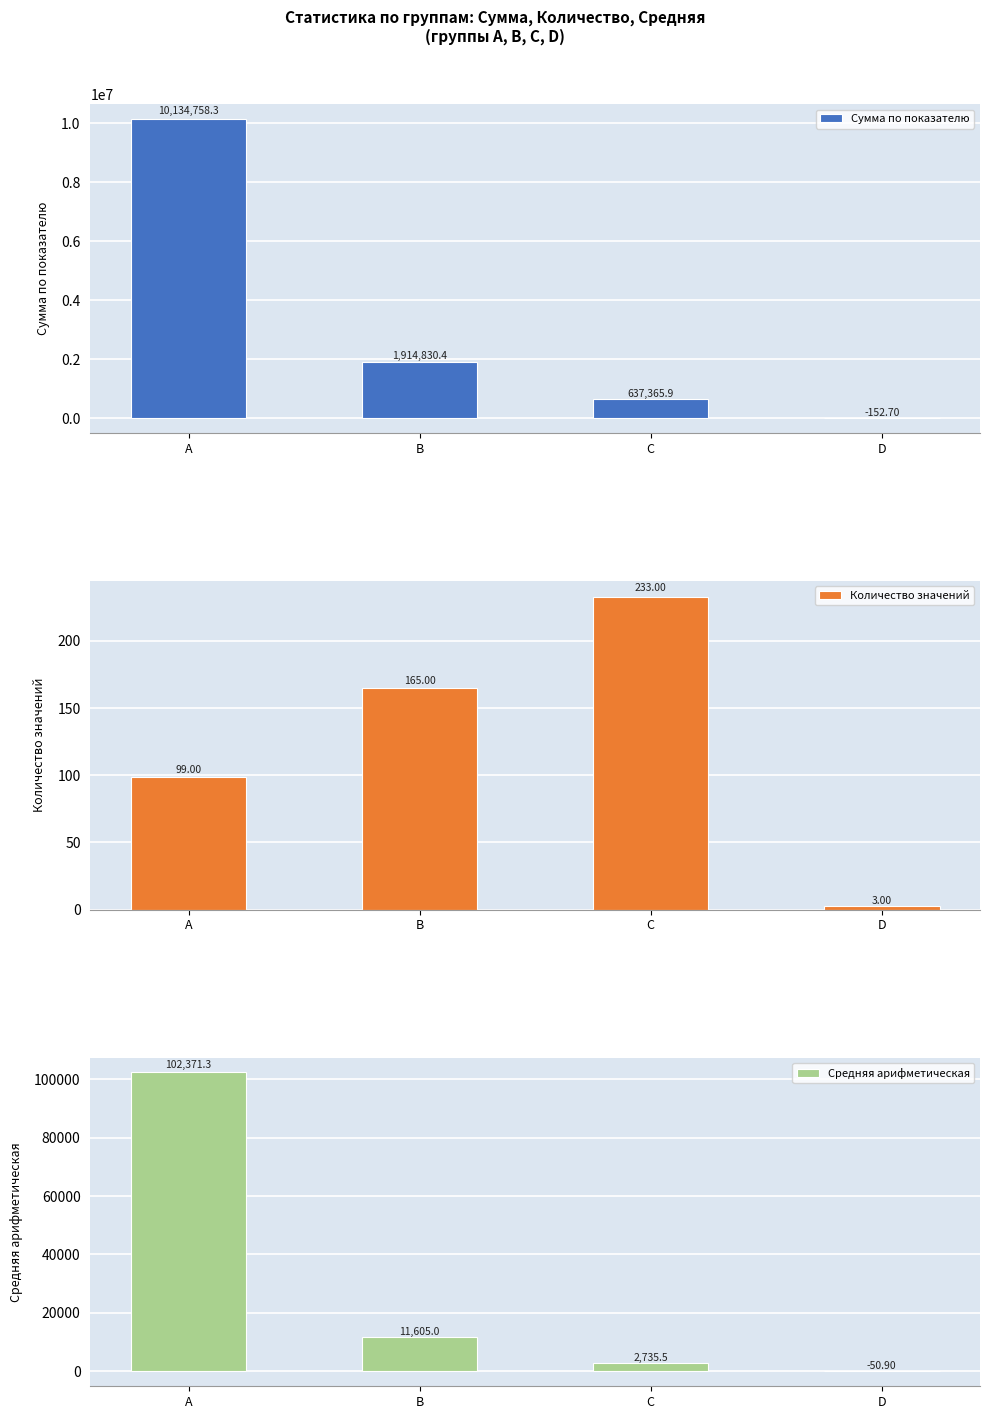

The value of Количество значений at D is 1.4. True or false?

False